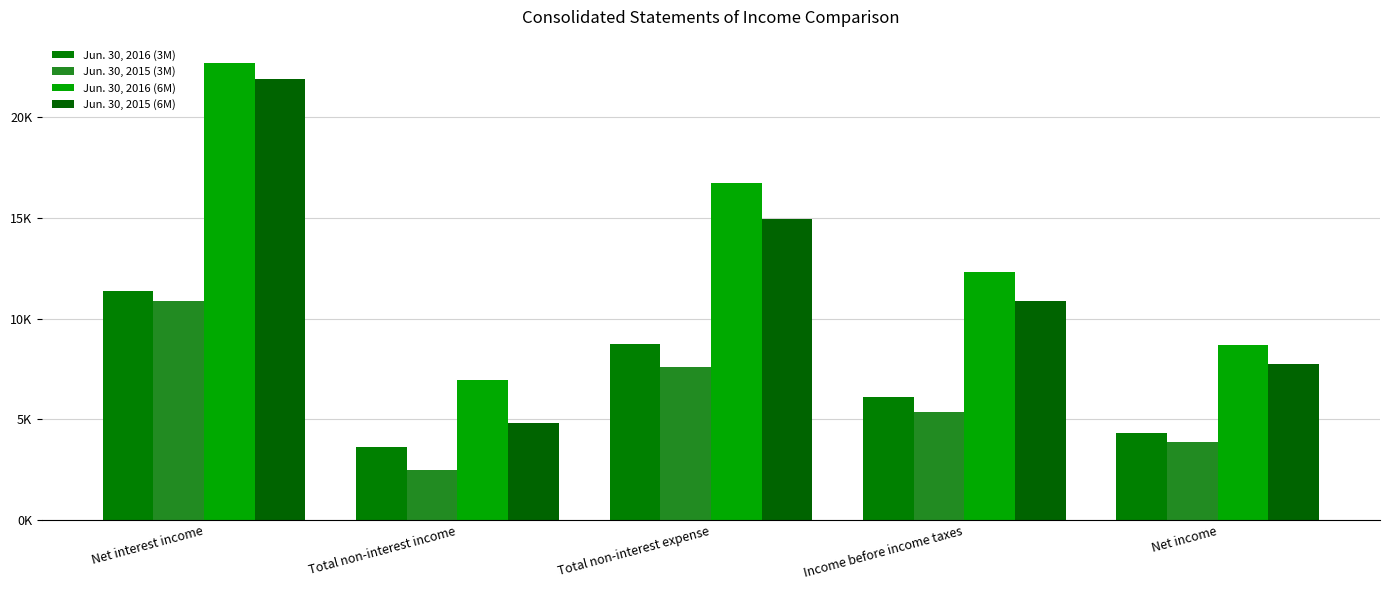

Reading right to left, what are all the values shown in this chart?

Jun. 30, 2016 (3M): Net income=4311	Income before income taxes=6115	Total non-interest expense=8731	Total non-interest income=3614	Net interest income=11382
Jun. 30, 2015 (3M): Net income=3873	Income before income taxes=5388	Total non-interest expense=7601	Total non-interest income=2503	Net interest income=10886
Jun. 30, 2016 (6M): Net income=8717	Income before income taxes=12317	Total non-interest expense=16728	Total non-interest income=6942	Net interest income=22718
Jun. 30, 2015 (6M): Net income=7754	Income before income taxes=10900	Total non-interest expense=14934	Total non-interest income=4845	Net interest income=21884